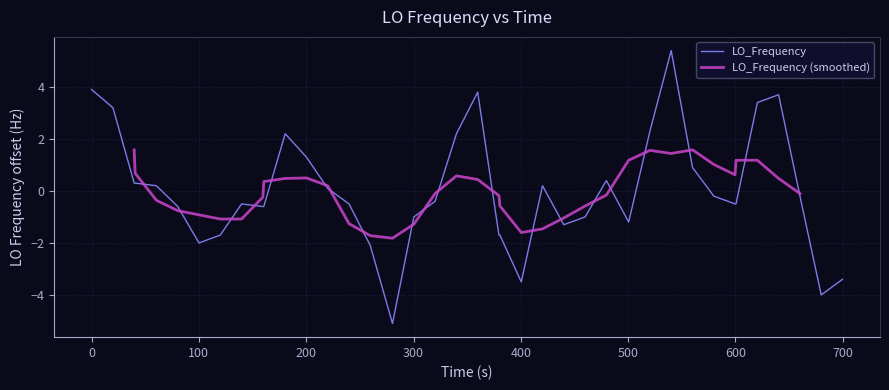

What is the lowest value of the LO_Frequency series?

-5.1